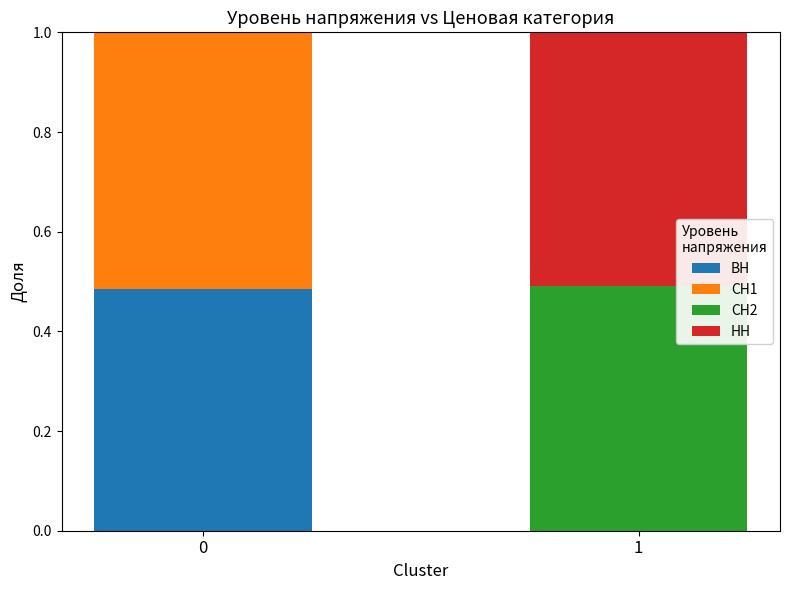

True or false: ВН has a value of -0.2 at 1.

False